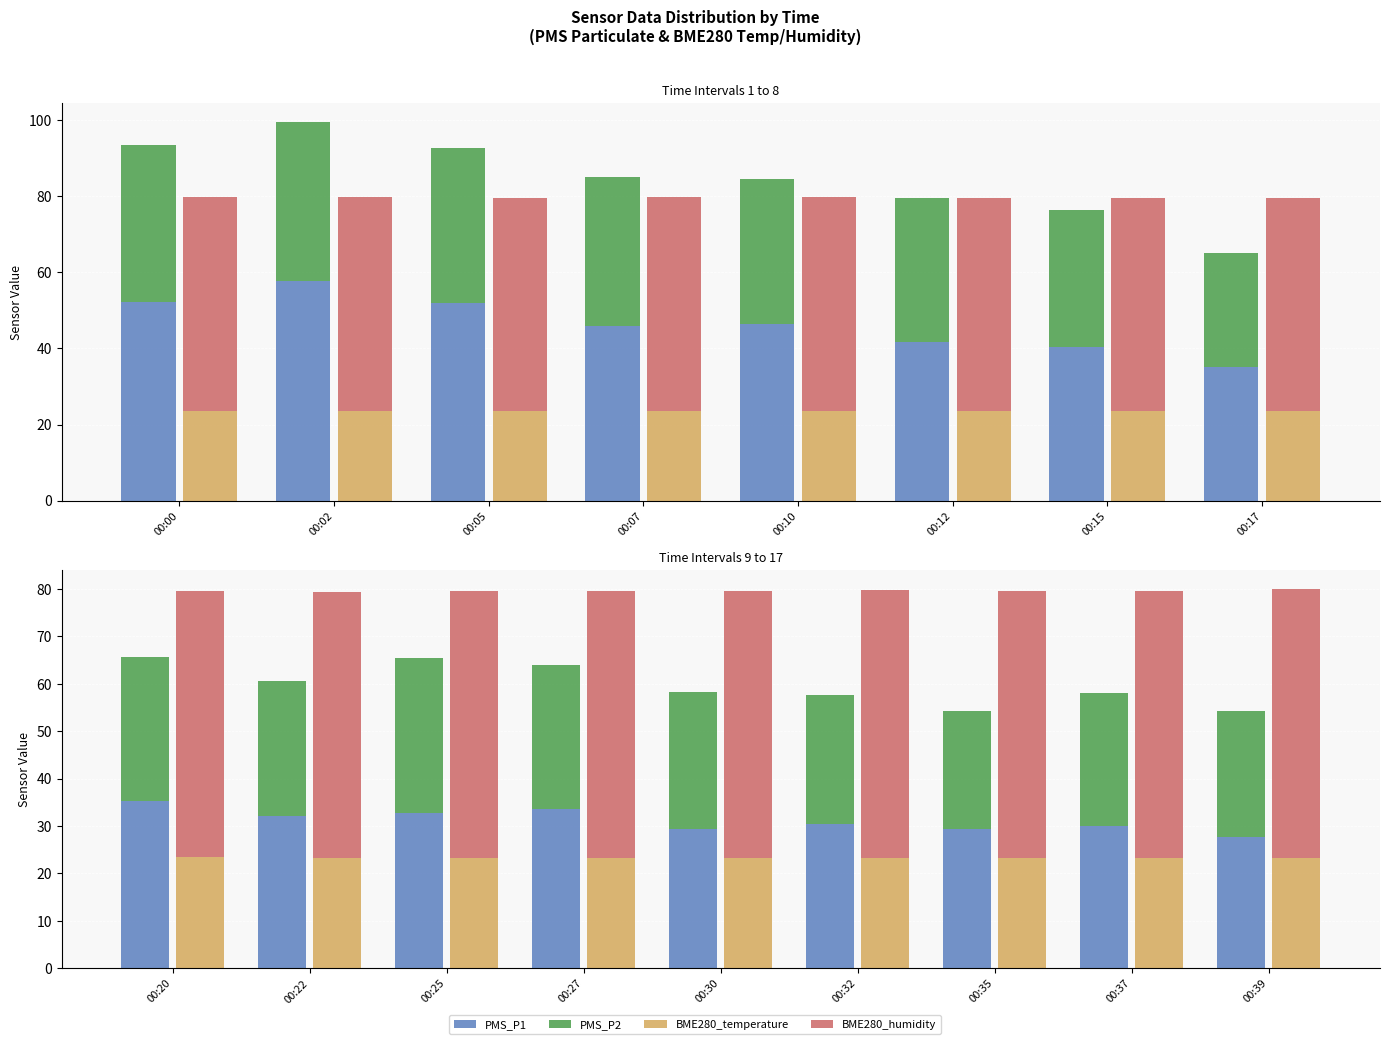

Are the bars horizontal?

No